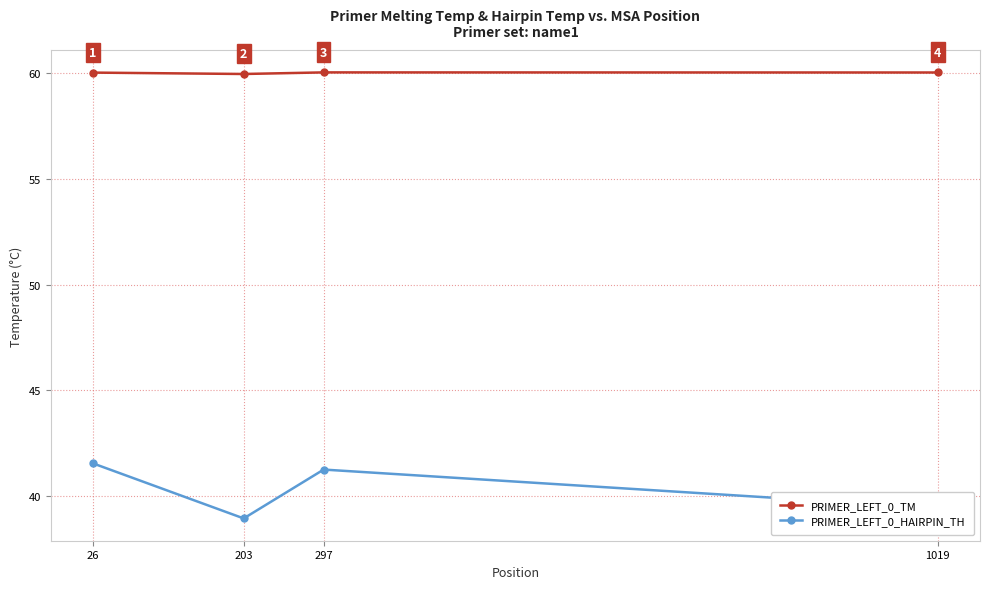

Which series has the largest range (max minus min)?

PRIMER_LEFT_0_HAIRPIN_TH